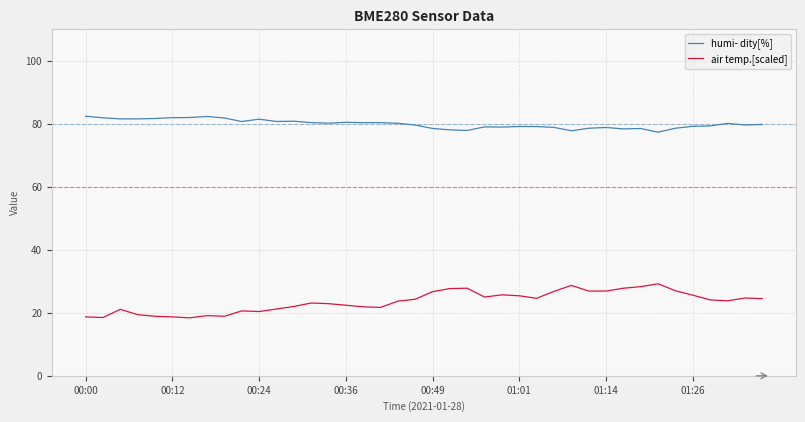

What are all the series names shown in the legend?

humi- dity[%], air temp.[scaled]